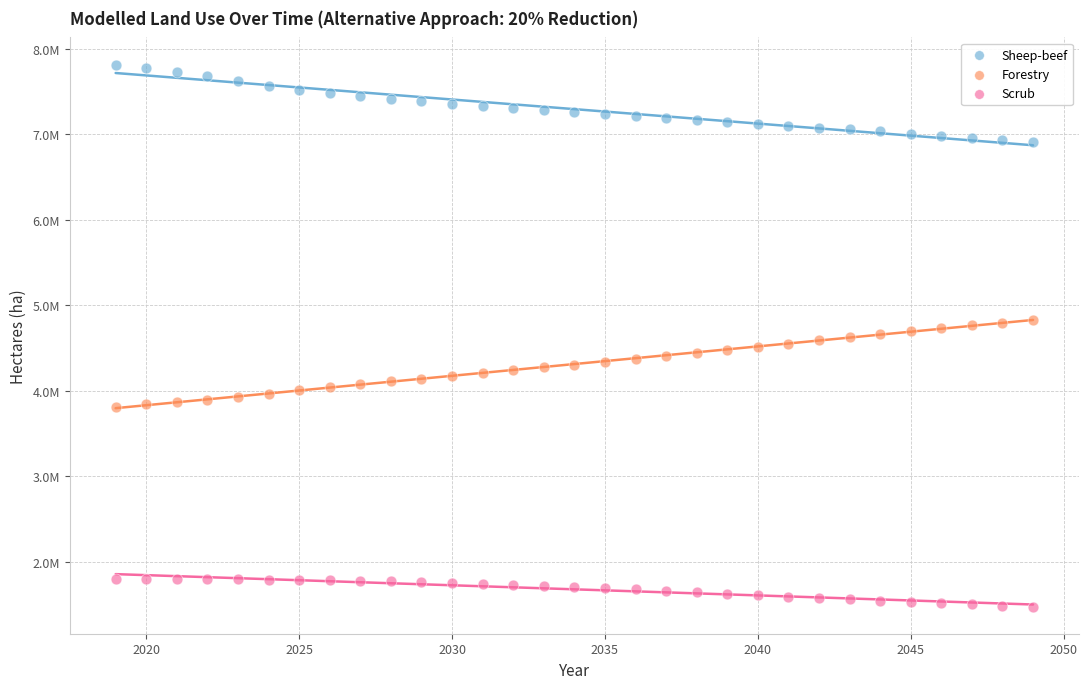

Which series reaches the minimum Y coordinate?

Scrub